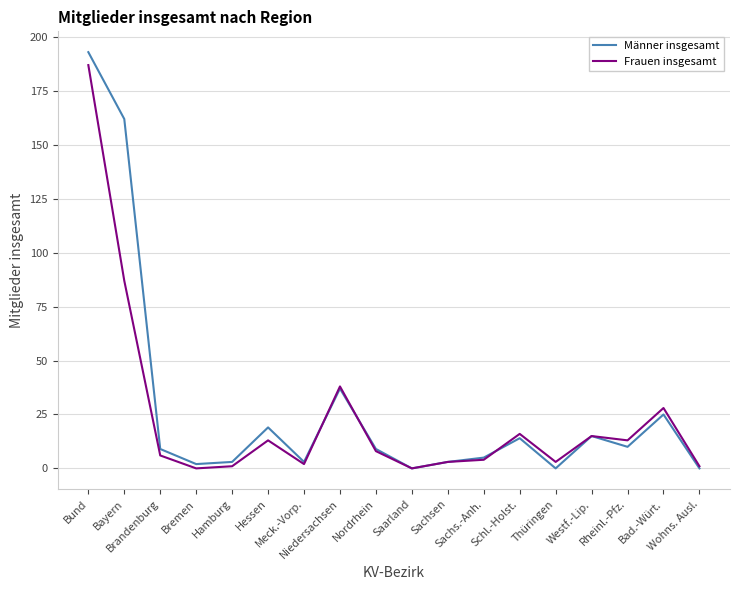

Which series changed the most between Brandenburg and Hessen?

Männer insgesamt